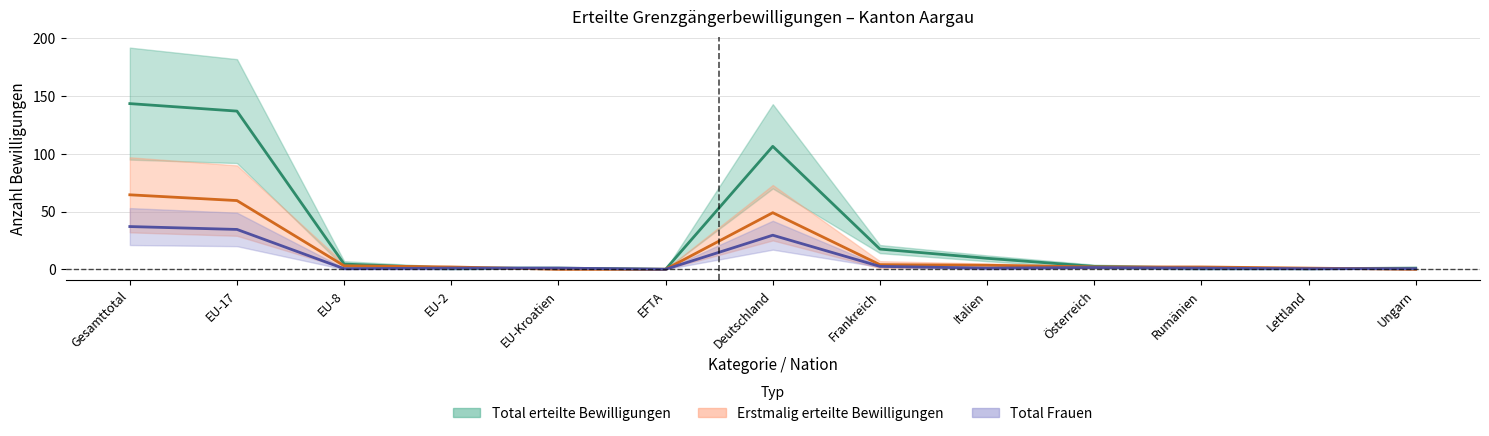

Is it true that Total_erteilte equals 157.8 at Deutschland?

False